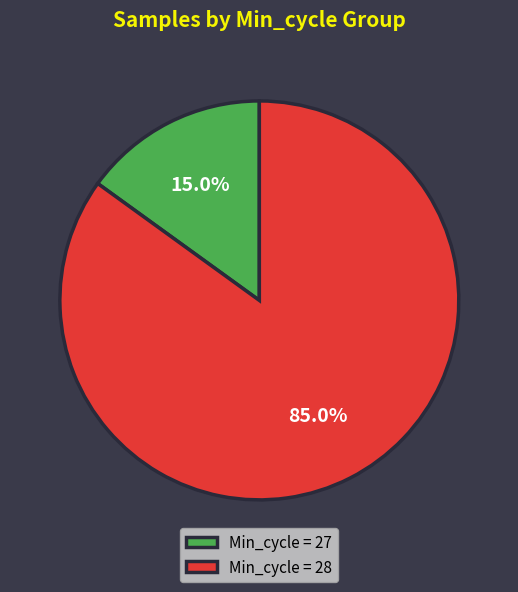

Which category has the smallest portion of the pie?

Min_cycle = 27